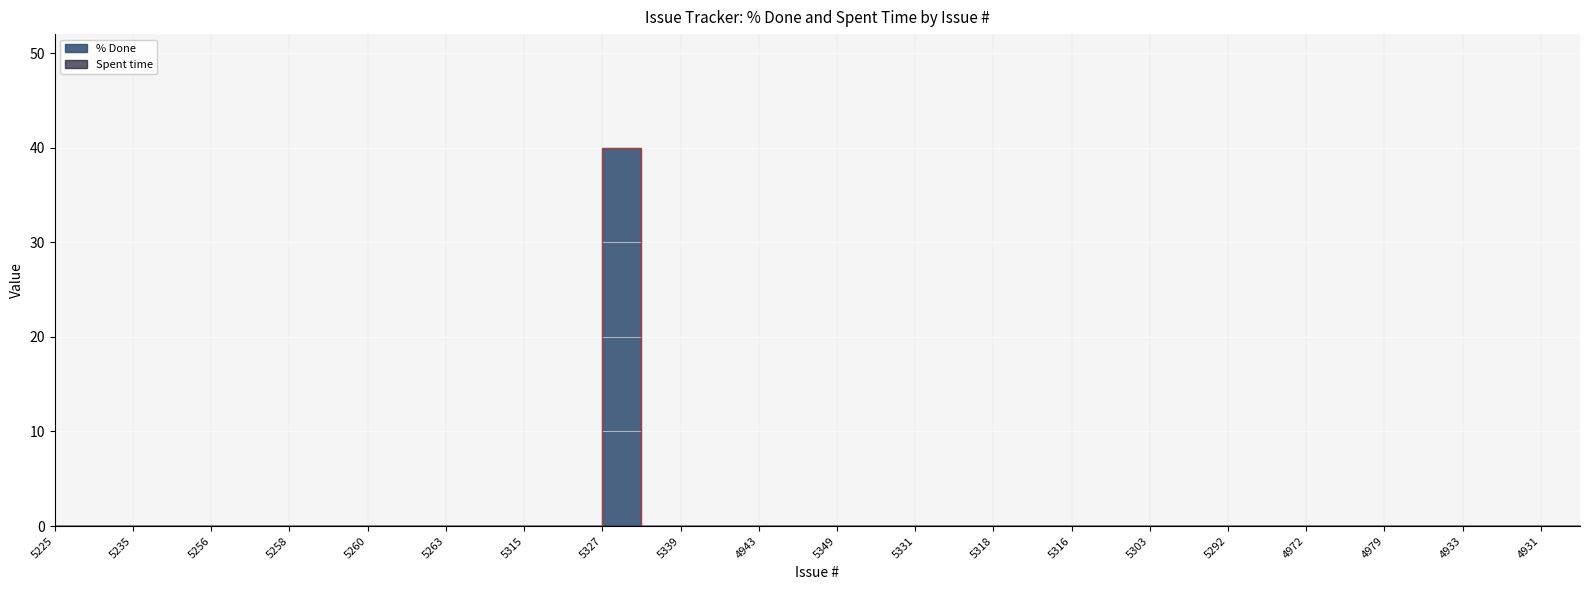

True or false: there are more than 2 points higher than both neighbors.

False